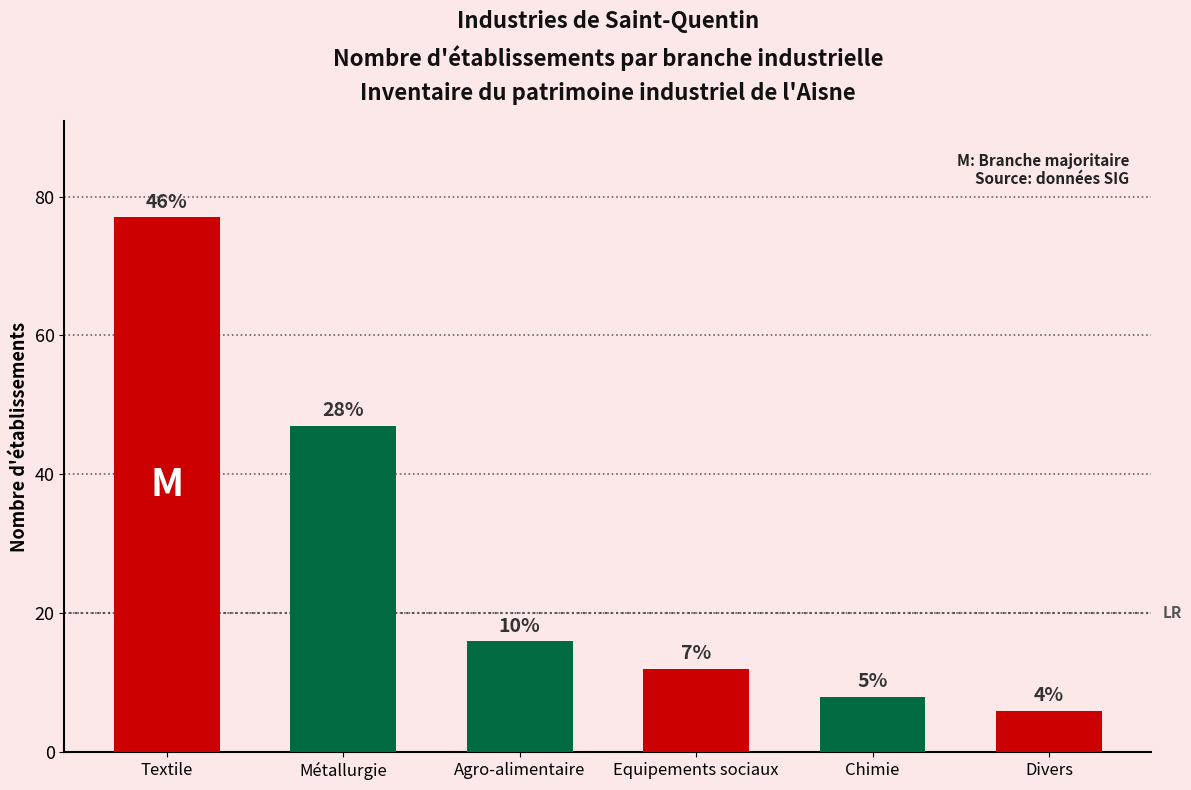

Reading left to right, transcribe all the data shown in this chart.

Textile=77	Métallurgie=47	Agro-alimentaire=16	Equipements sociaux=12	Chimie=8	Divers=6